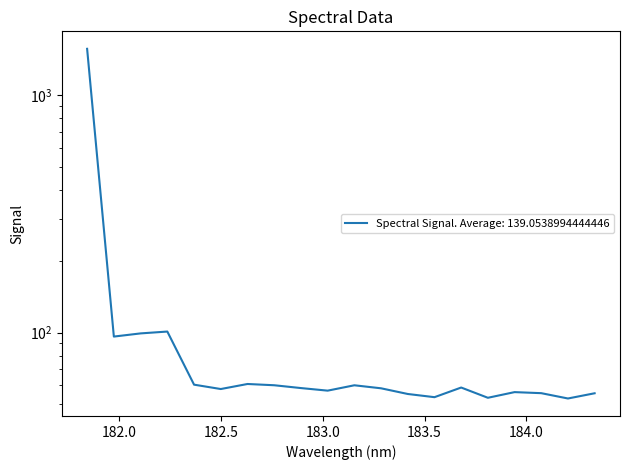

At which label does the data first exceed 58?

181.8418